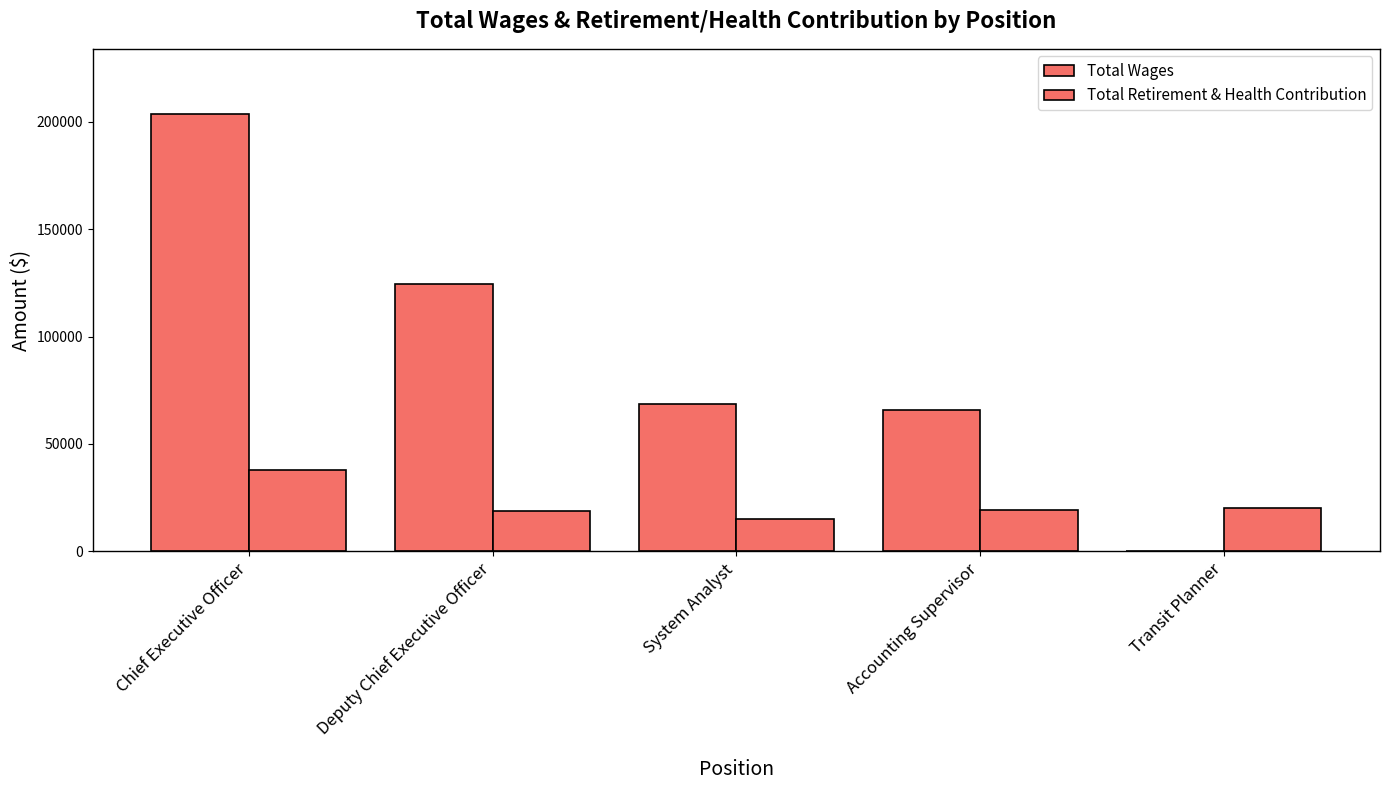

Reading left to right, transcribe all the data shown in this chart.

Total Wages: 203552	124618	68807	65723	0
Total Retirement & Health Contribution: 38014	18522	15173	19103	19974